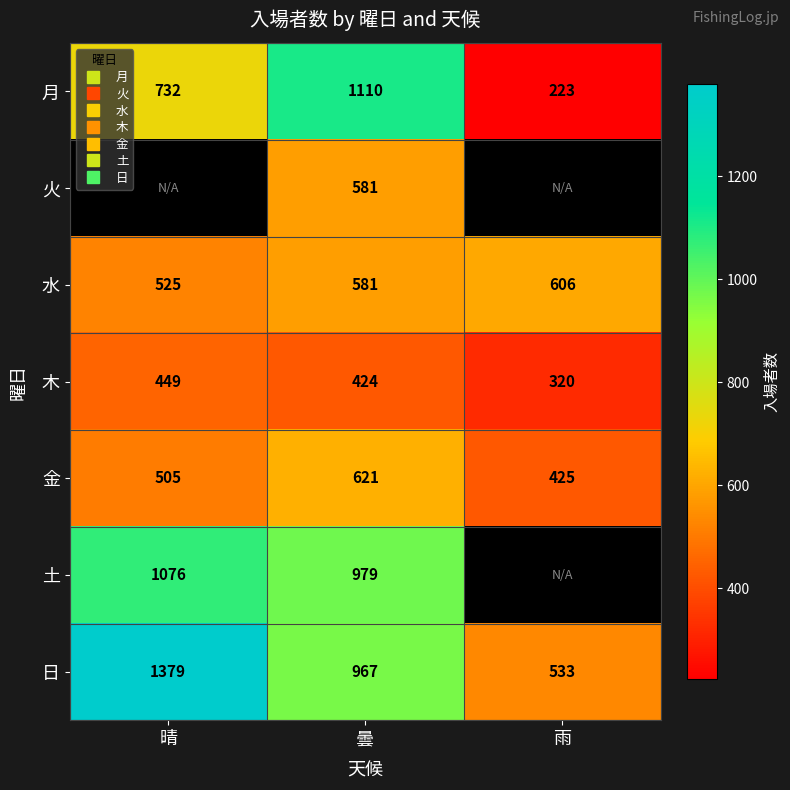

Which series changed the most between 晴 and 雨?

日